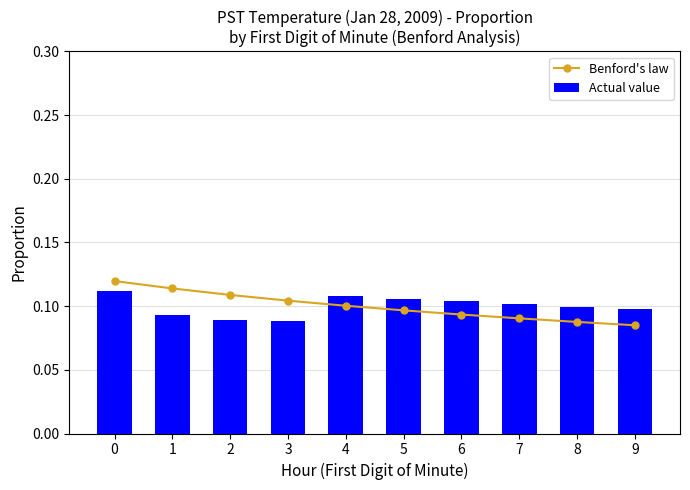

What is the sum of all Actual value values?

1.0